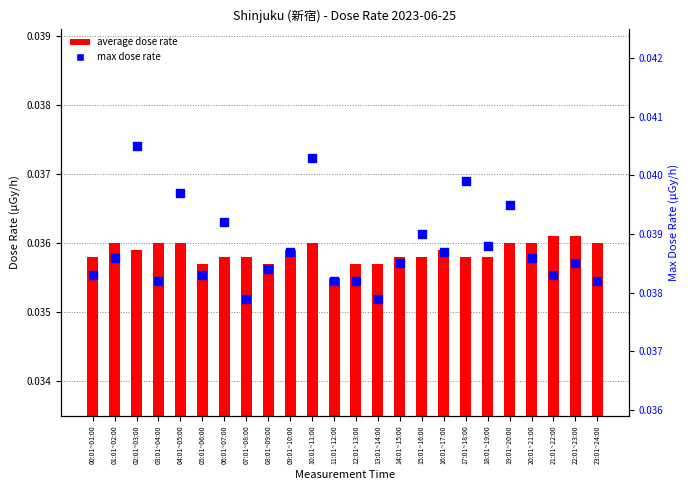

Is the value of max dose rate at 15:01~16:00 greater than the value of average dose rate at 05:01~06:00?

Yes